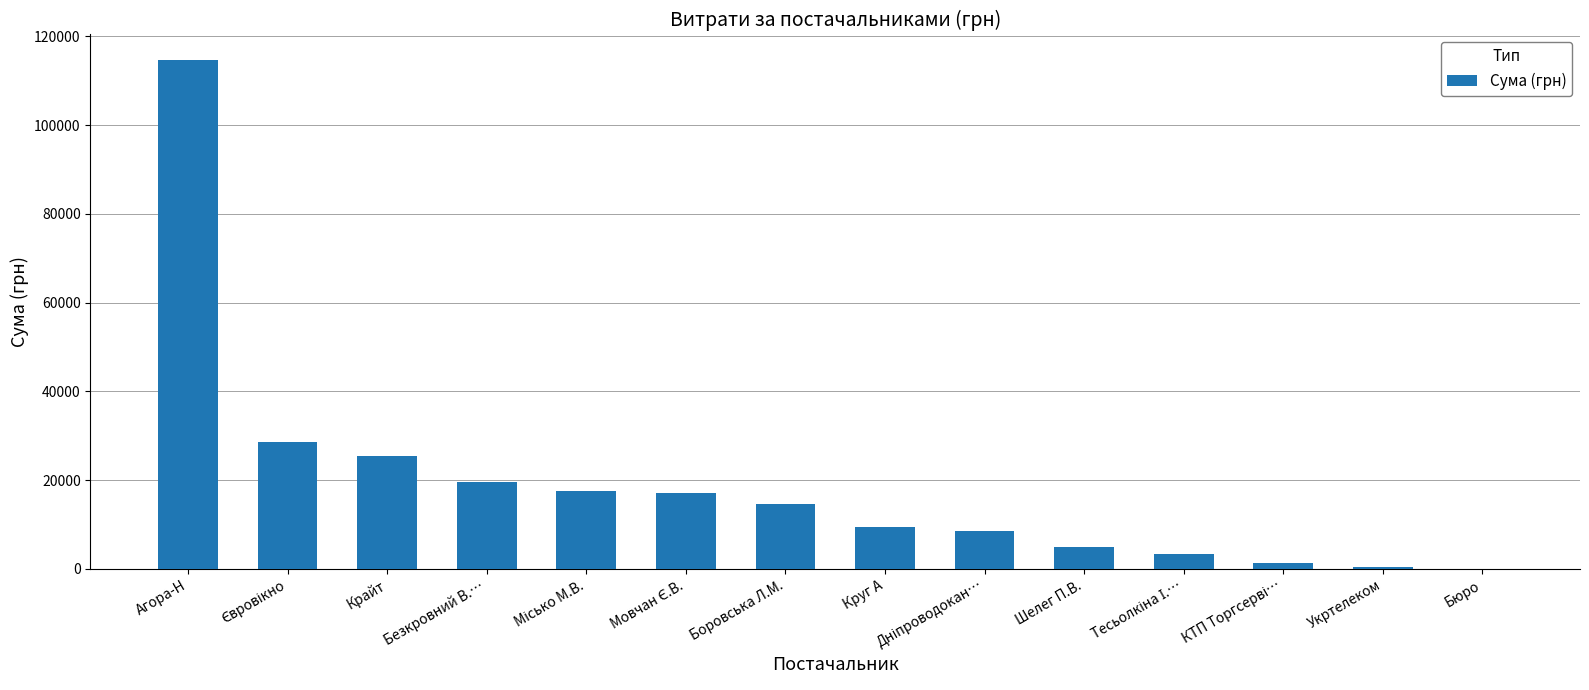

True or false: the data shows 25385.6 at Крайт.

True